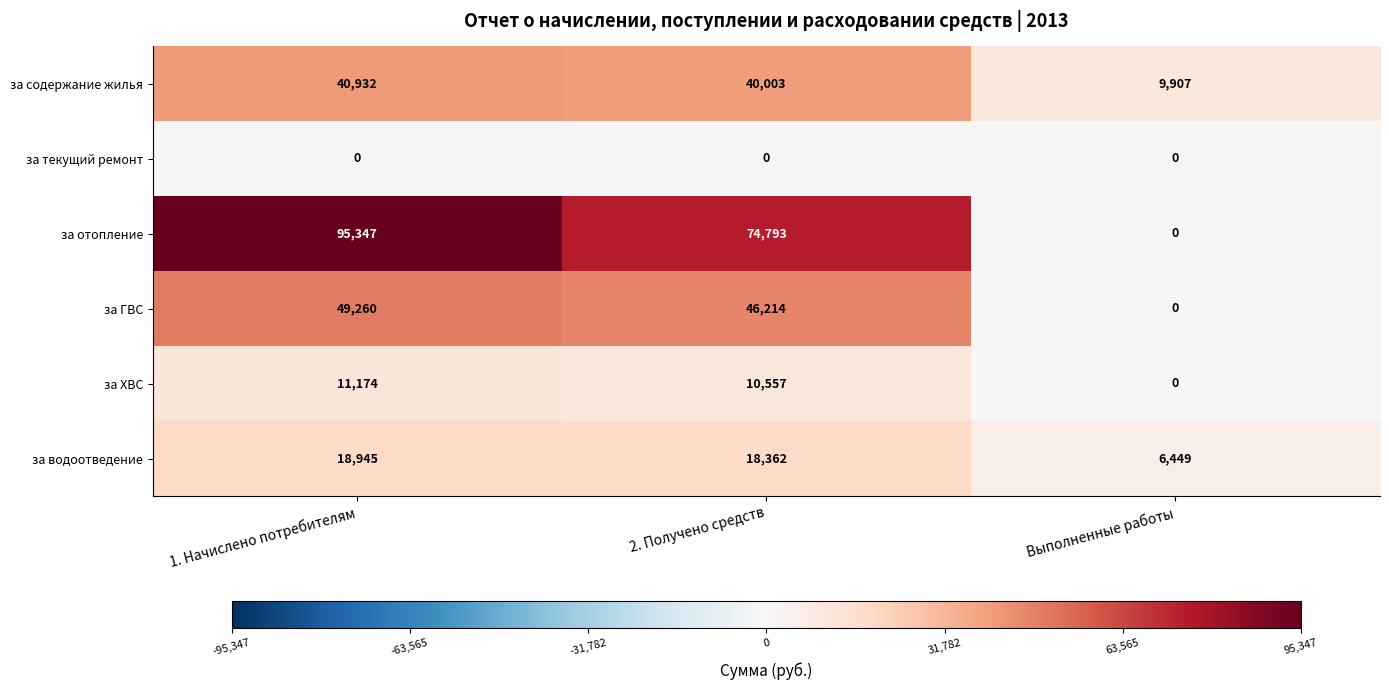

Is it true that за содержание жилья equals 9907 at Выполненные работы?

True